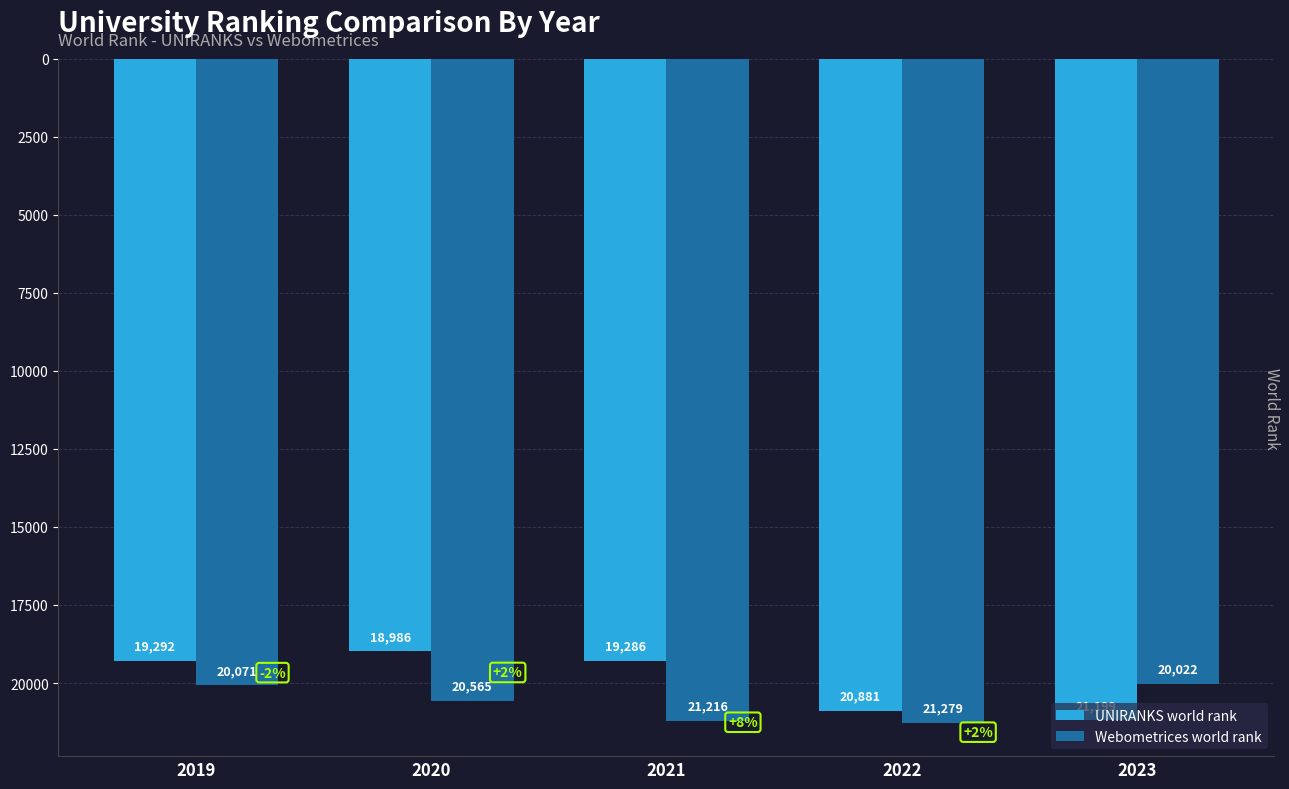

Which label corresponds to the smallest value in the chart?

2020